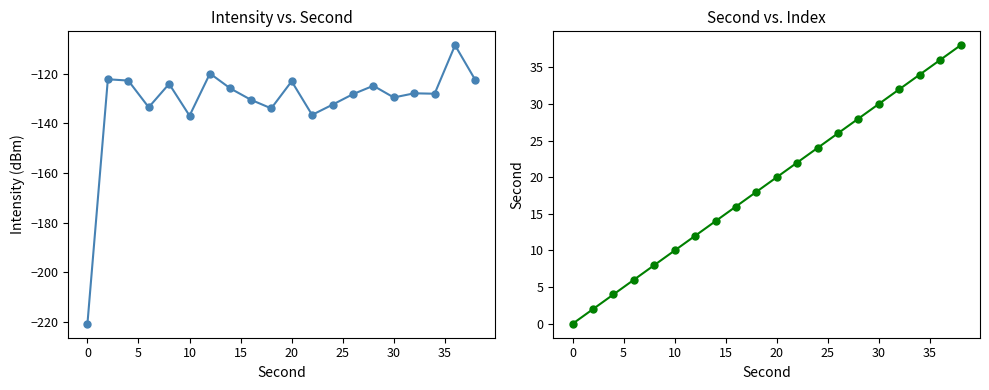

Rank the series by their maximum value, from highest to lowest.

second, intensity(dBm)